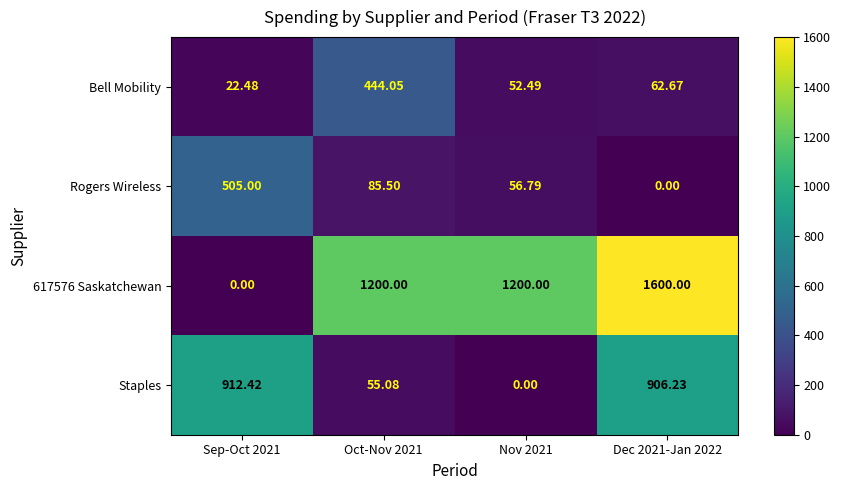

Is the value of Bell Mobility at Dec 2021-Jan 2022 greater than the value of Rogers Wireless at Dec 2021-Jan 2022?

Yes